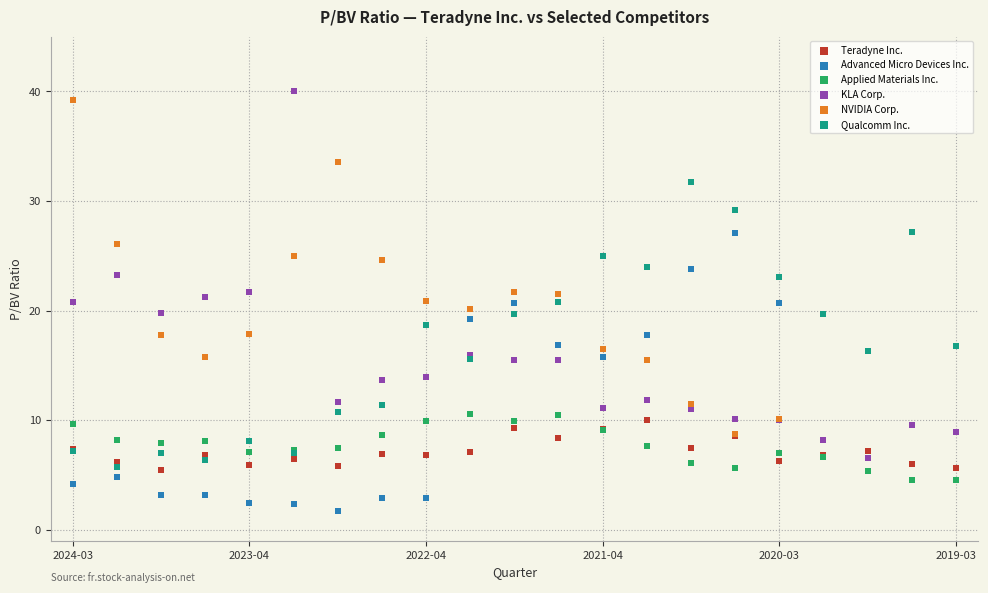

Which series contains the lowest Y value?

Advanced Micro Devices Inc.